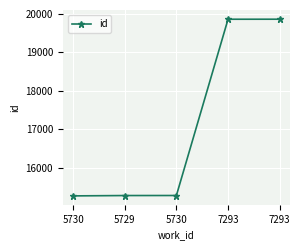

Reading right to left, what are all the values shown in this chart?

19862	19861	15280	15279	15270